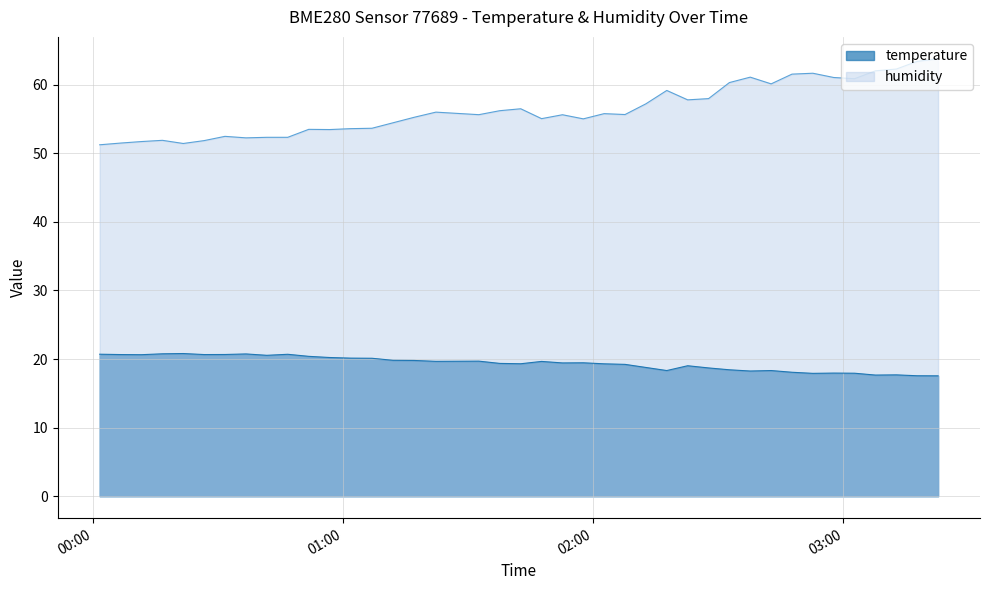

At which label does temperature reach its minimum?

2023-07-20T03:22:44